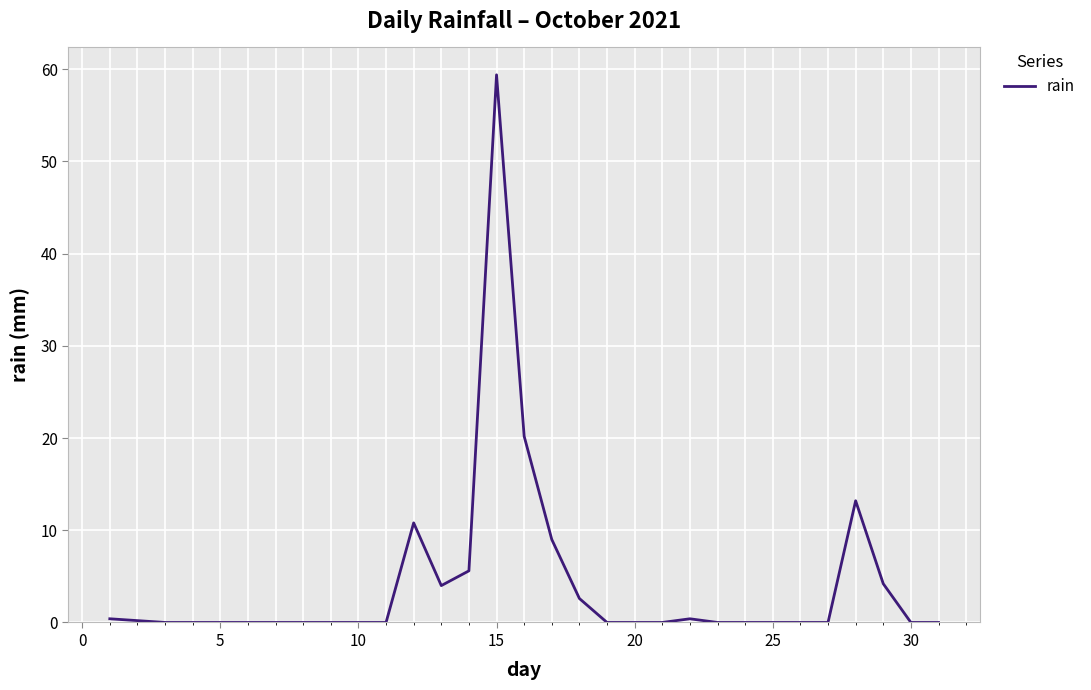

What is the greatest value displayed?

59.4